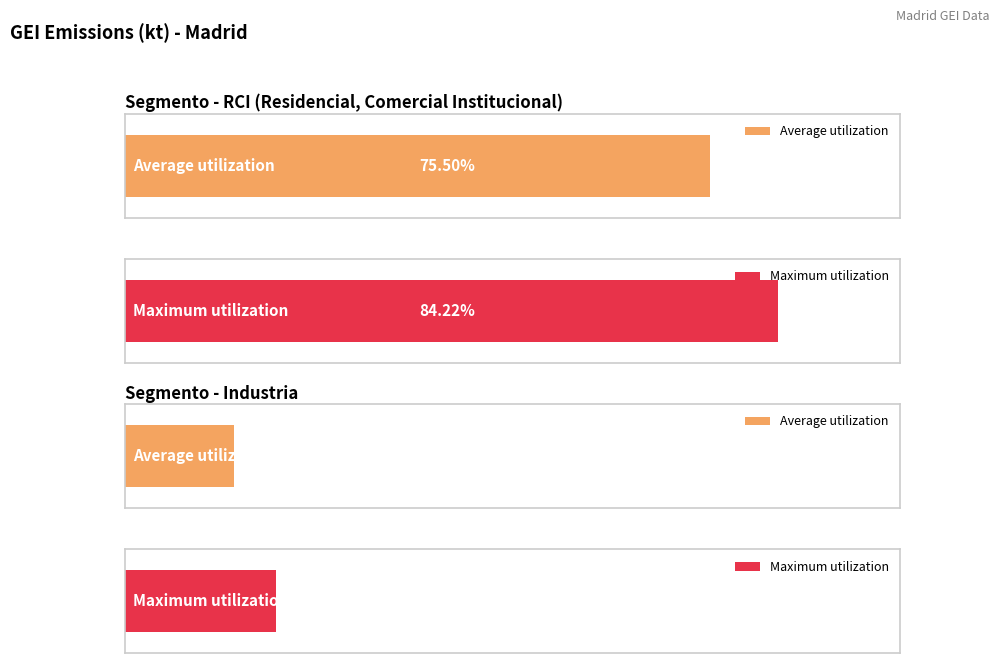

Is it true that RCI equals 3840 at 2006?

False